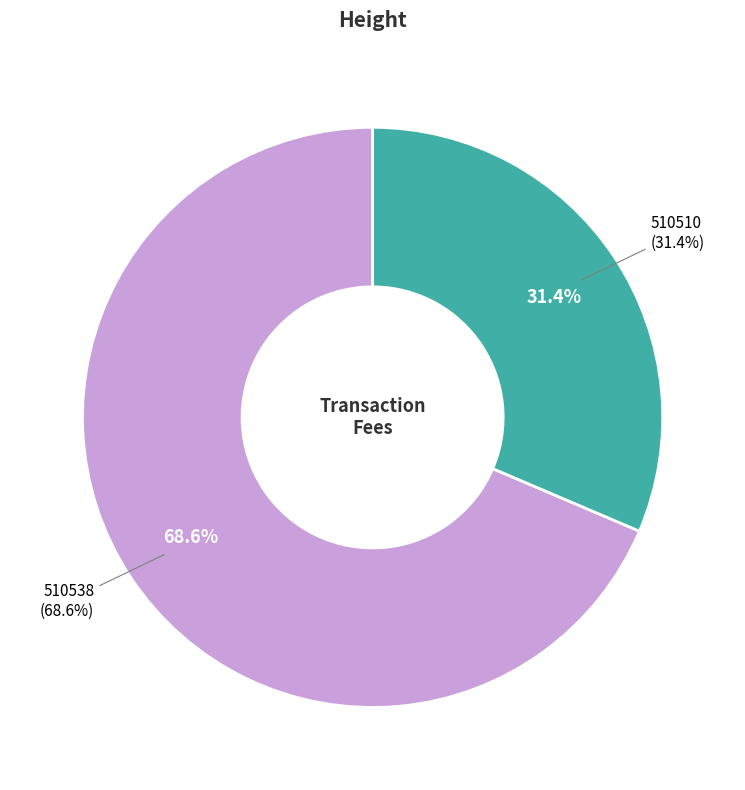

Which category has the biggest portion of the pie?

510538